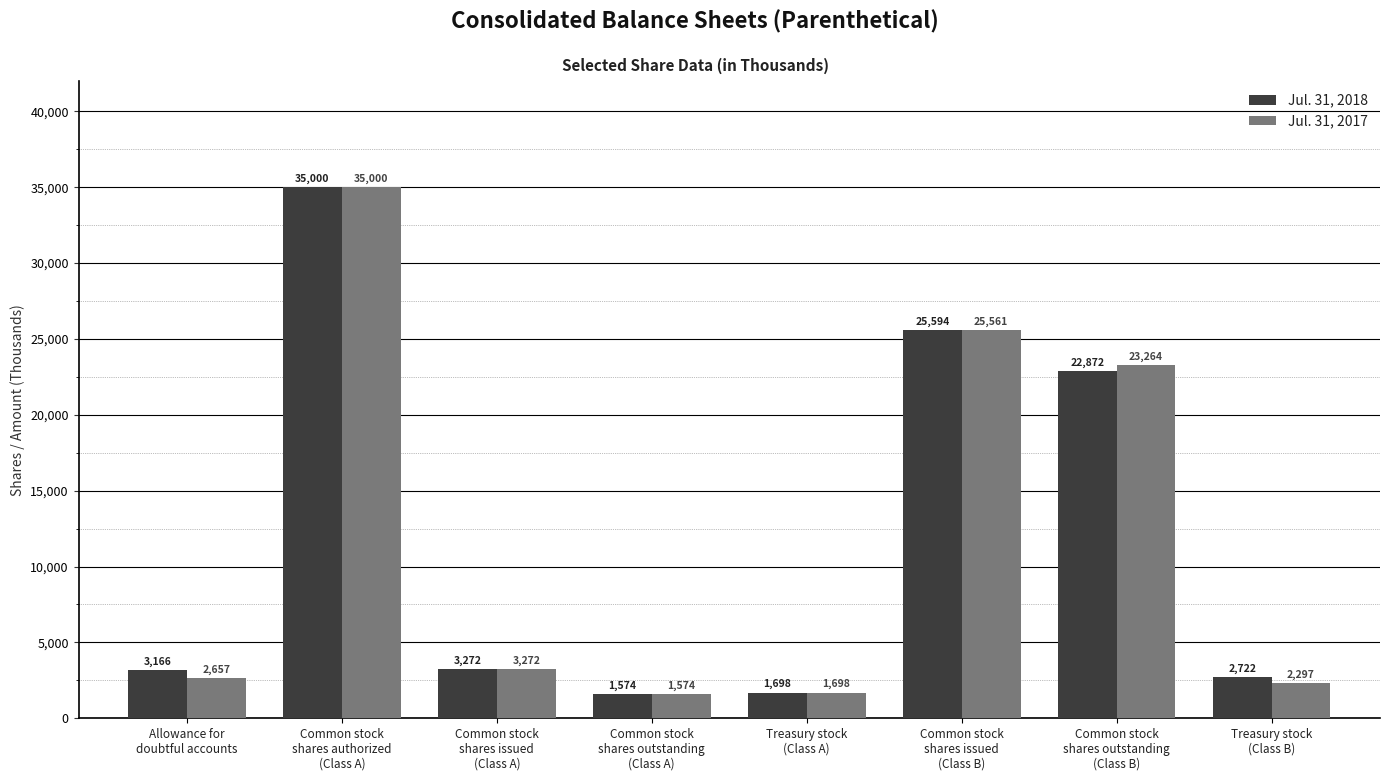

Are the bars grouped side by side (vs. stacked)?

Yes